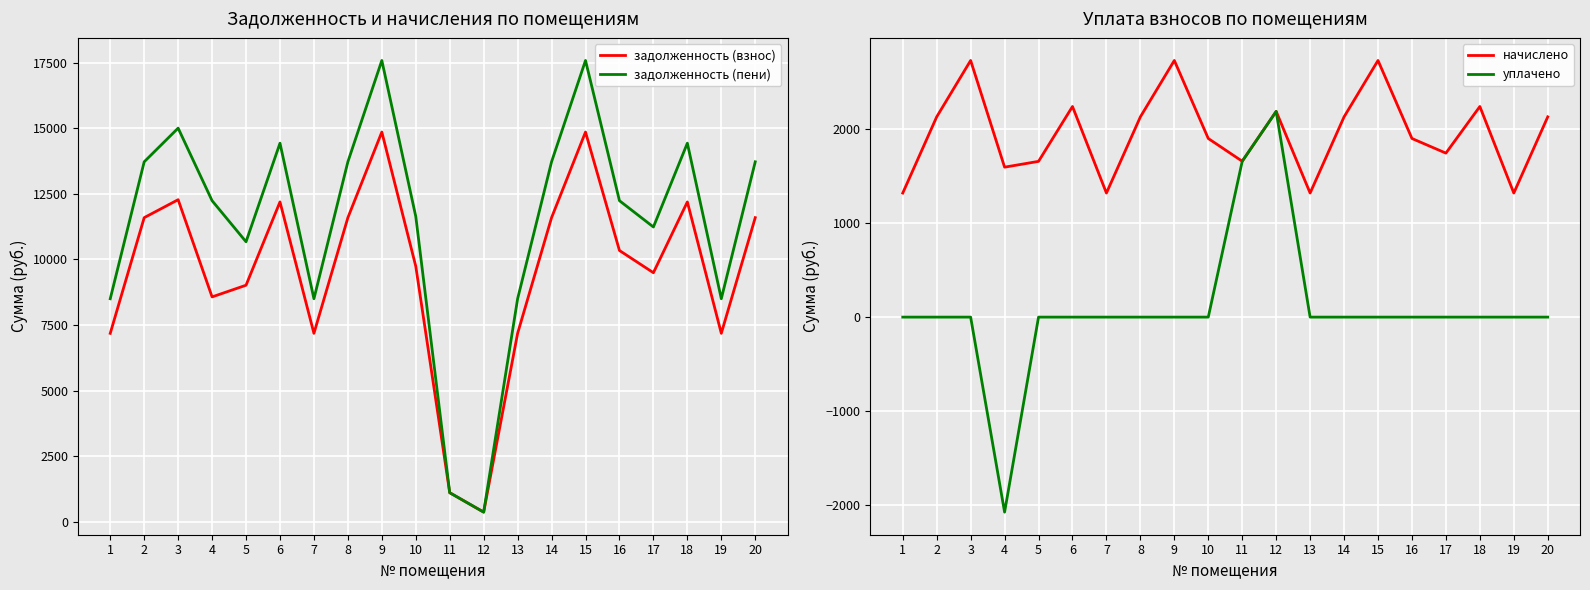

True or false: уплачено and начислено intersect in this chart.

False